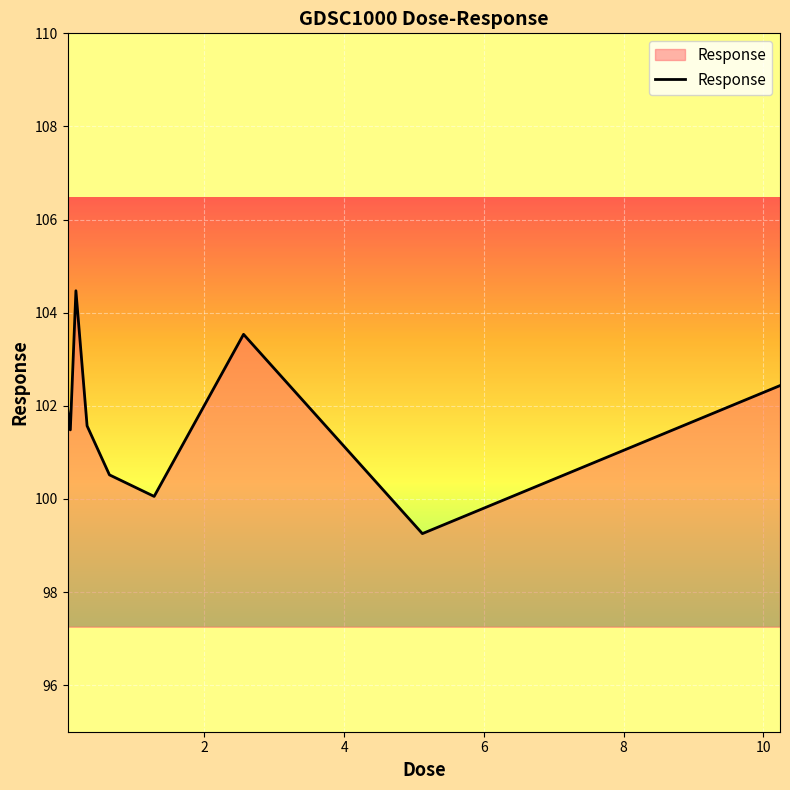

What is the difference between the maximum and minimum values?

5.2